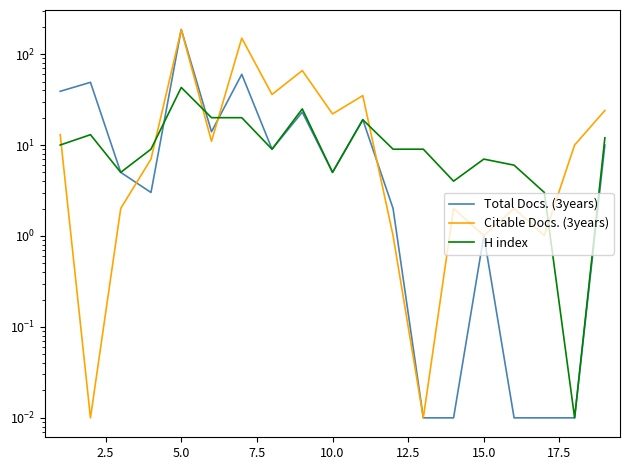

At which label does Citable Docs. (3years) reach its peak?

10.0